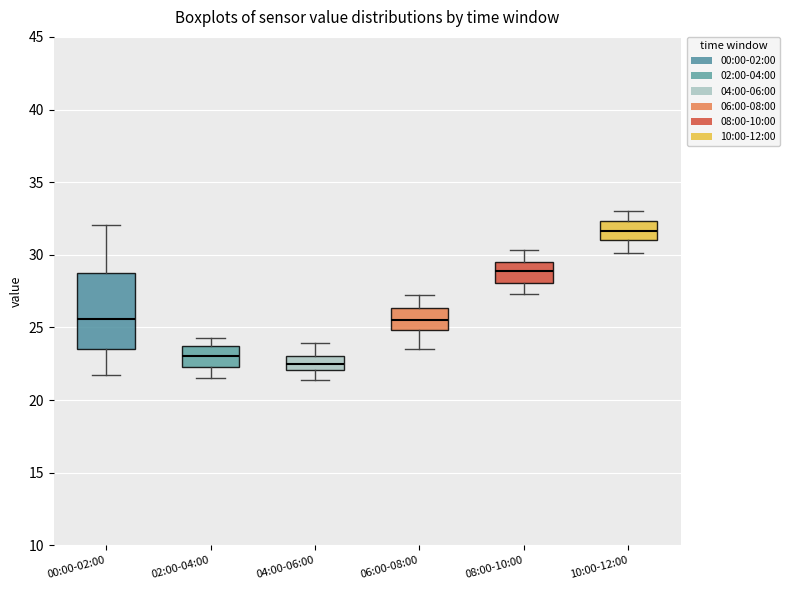

Which box's median line is the highest?

10:00-12:00